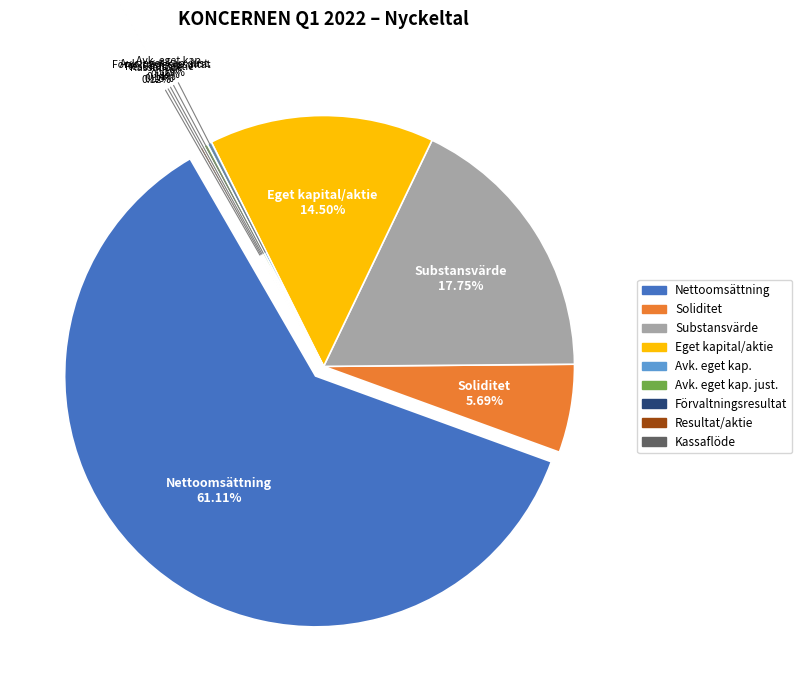

The Substansvärde (EPRA NTA) per aktie, kr slice represents 18% of the pie. True or false?

True